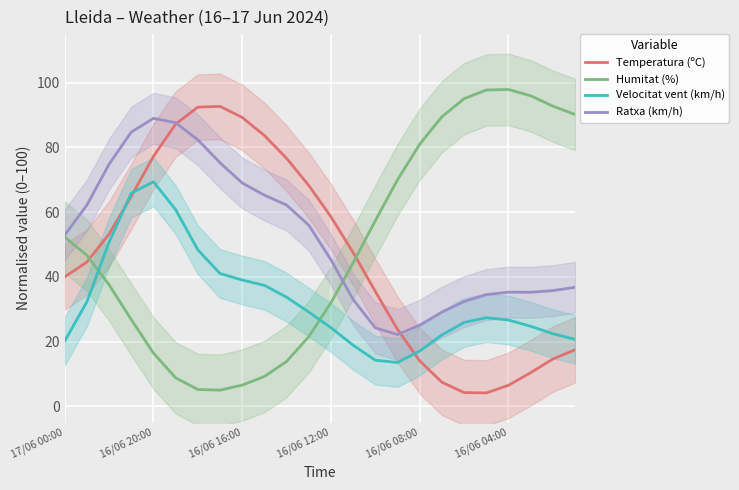

How many lines are shown in the chart?

4